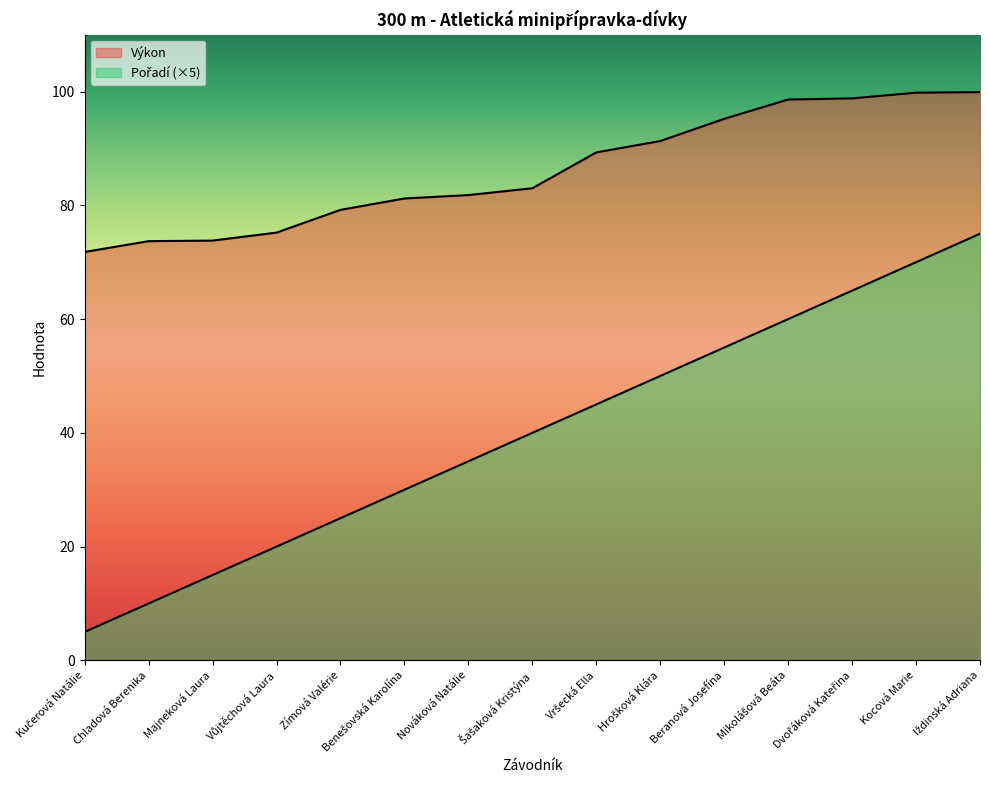

Which series has the largest range (max minus min)?

Pořadí